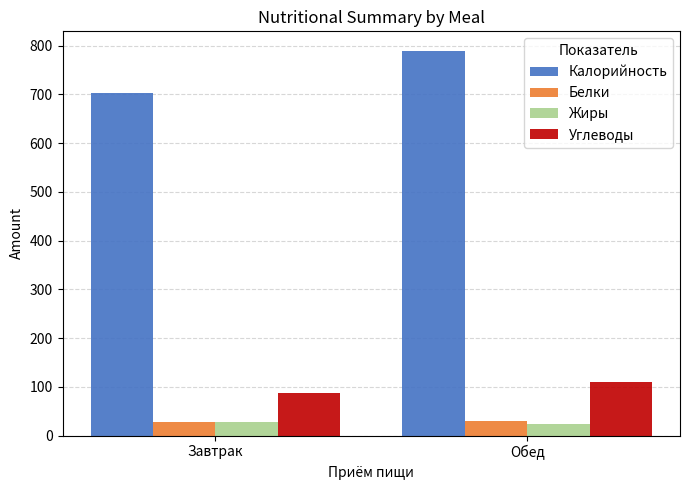

Are the bars grouped side by side (vs. stacked)?

Yes